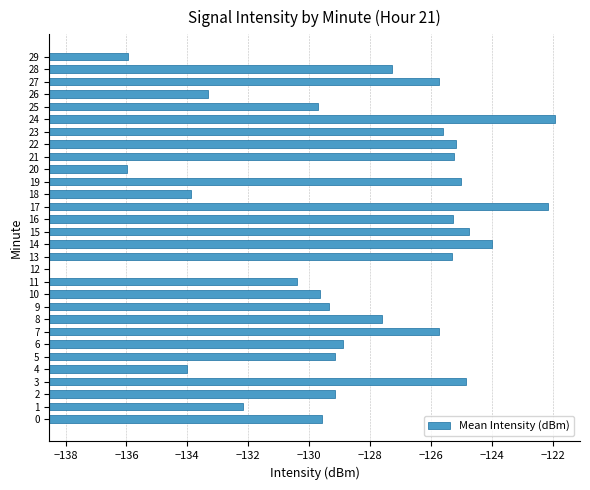

What is the difference between the maximum and minimum values?

16.6